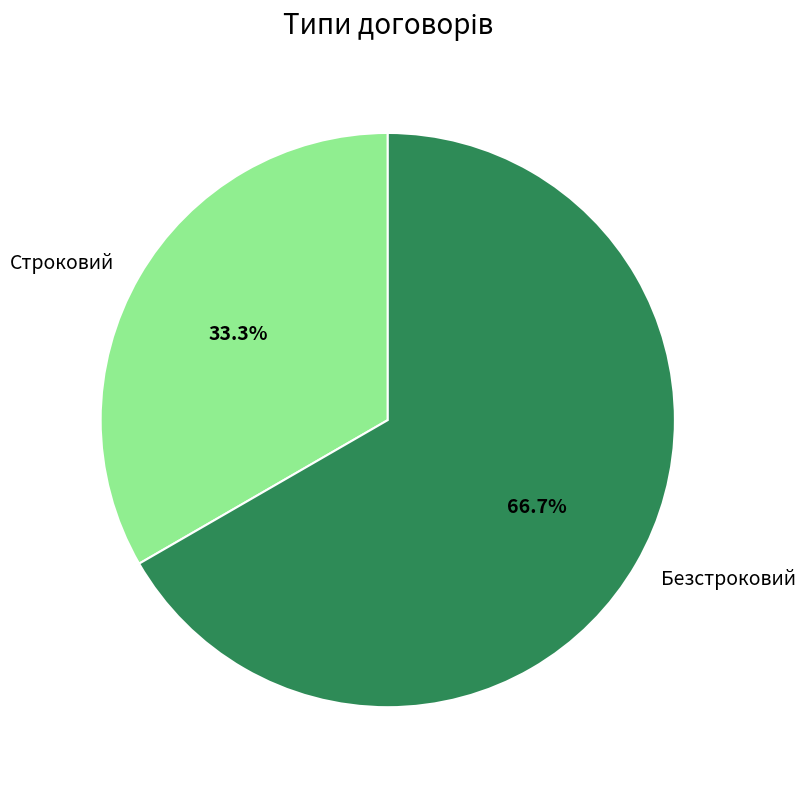

Rank the categories by value from lowest to highest.

Строковий, Безстроковий